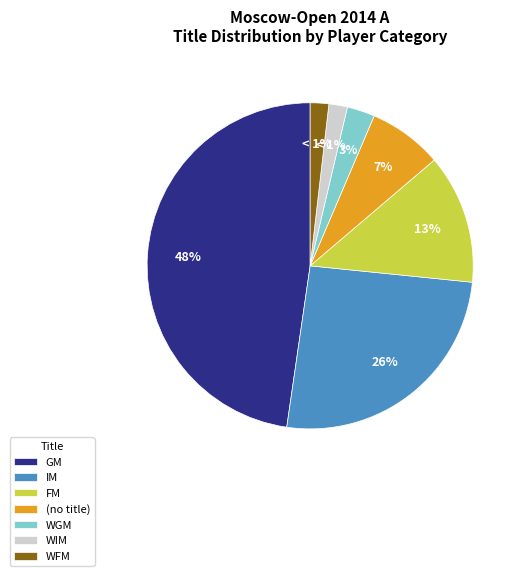

Is it true that FM is 2% of the pie?

False